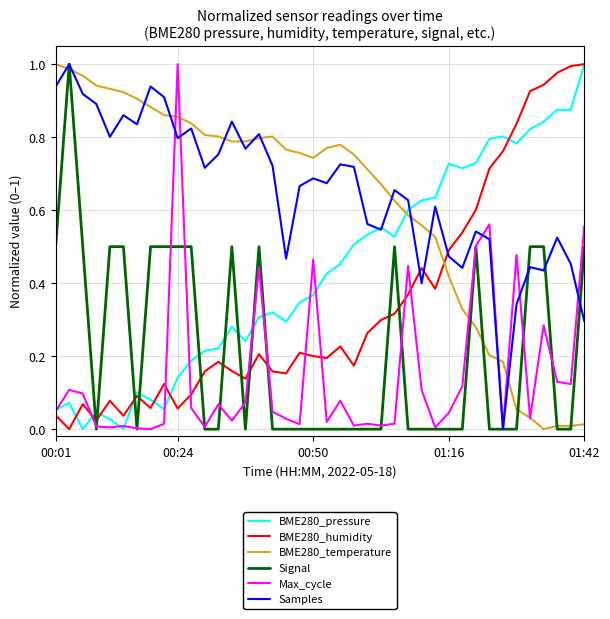

What are all the series names shown in the legend?

BME280_pressure, BME280_humidity, BME280_temperature, Signal, Max_cycle, Samples